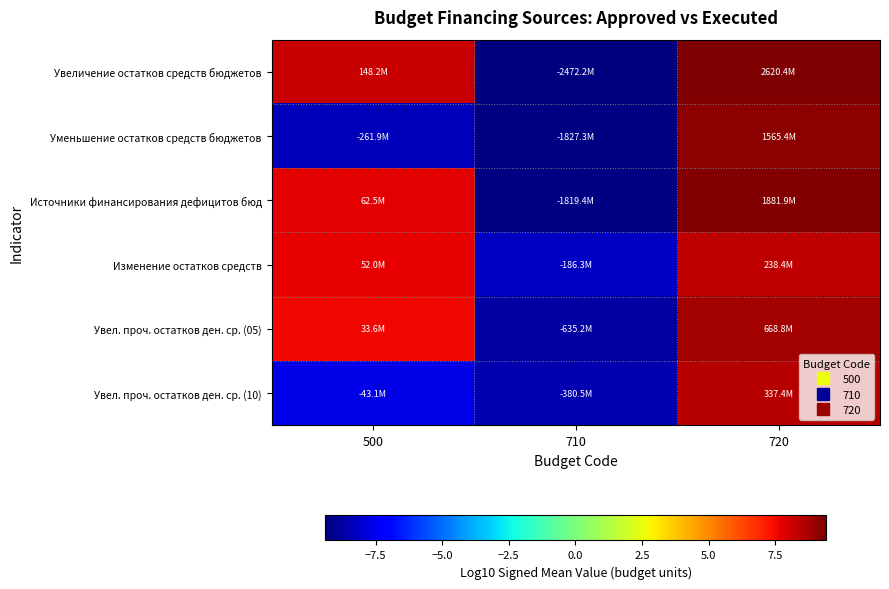

How many distinct data groups are displayed?

6